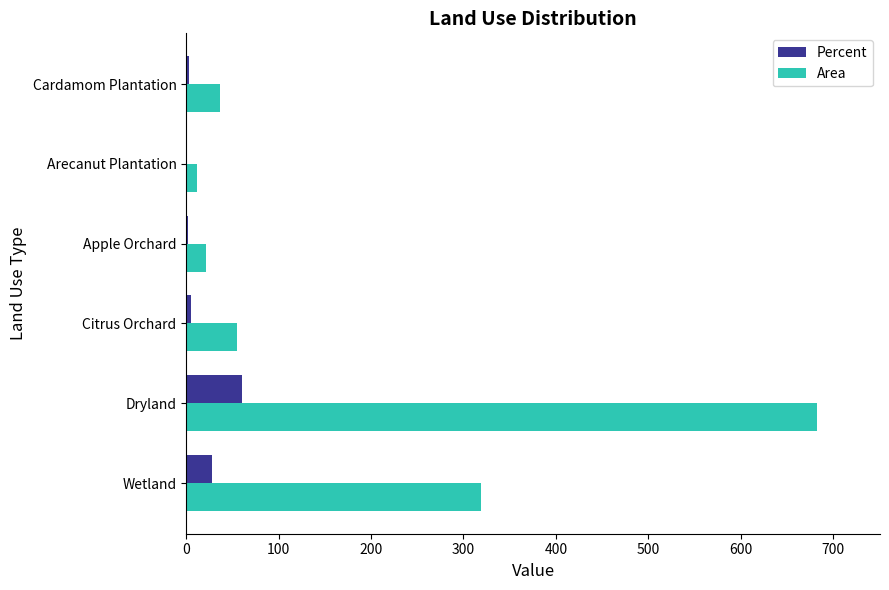

Which category has the highest value across all series?

Dryland